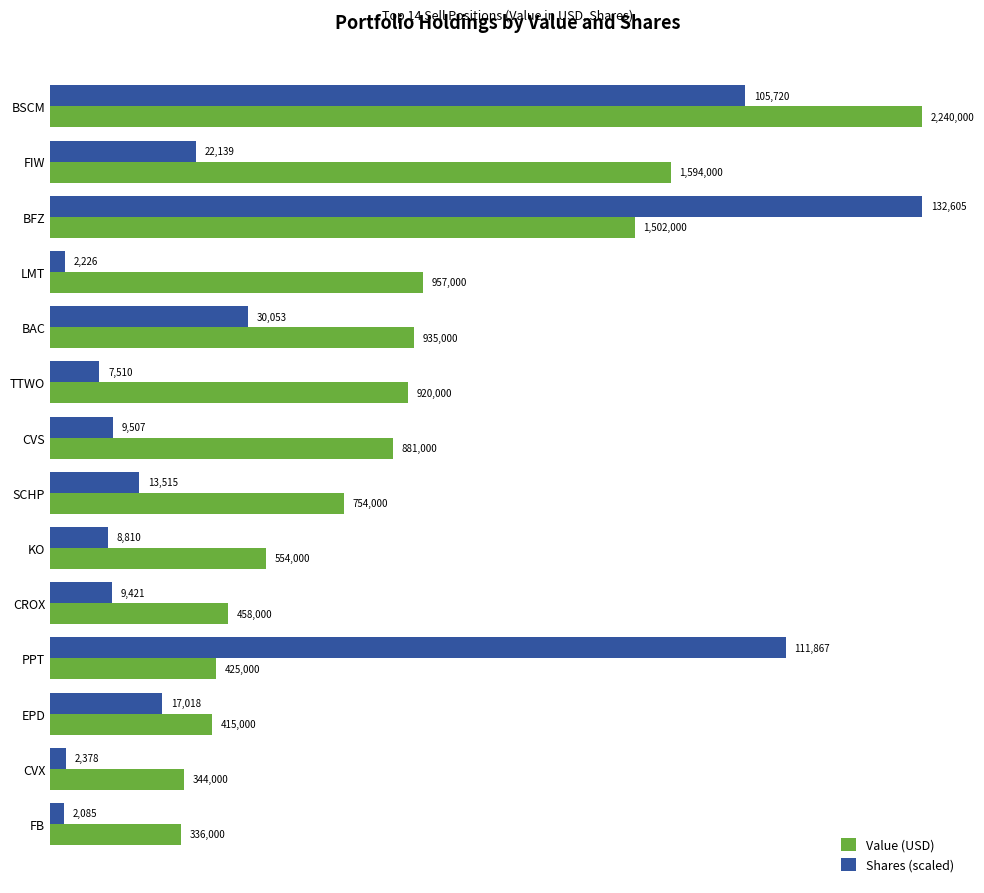

What are all the series names shown in the legend?

Value (USD), Shares (scaled)